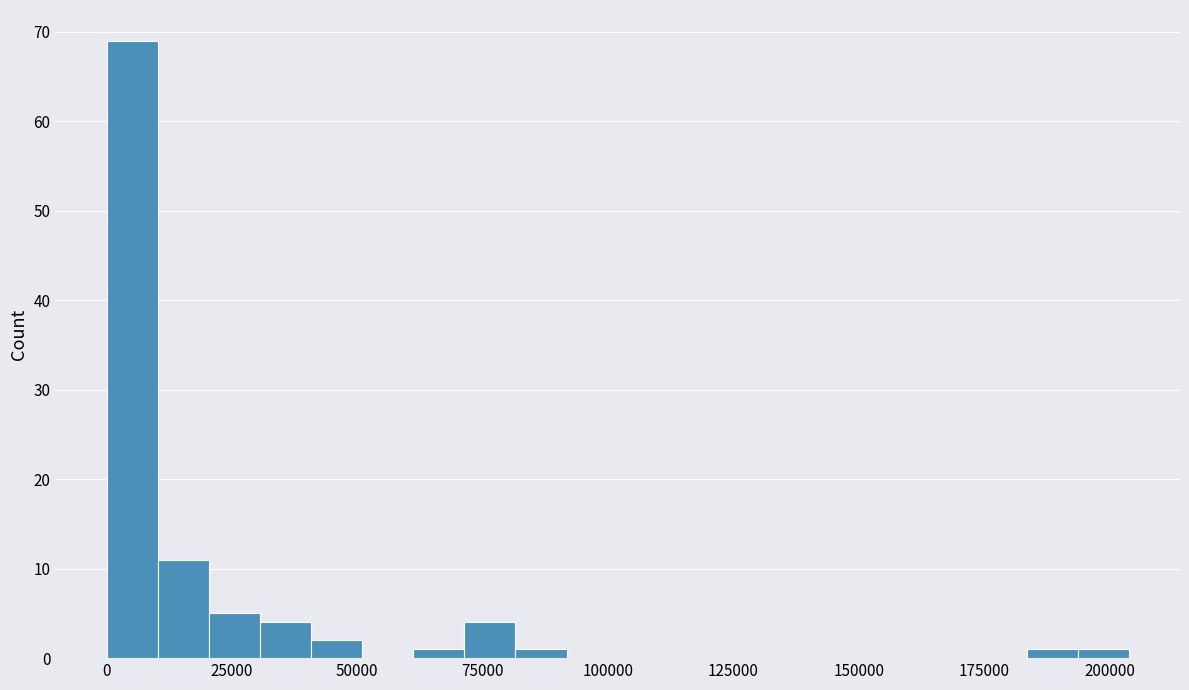

Around what value on the x-axis is the tallest bar? Give the approximate position of its centre, as read against the axis.

5000